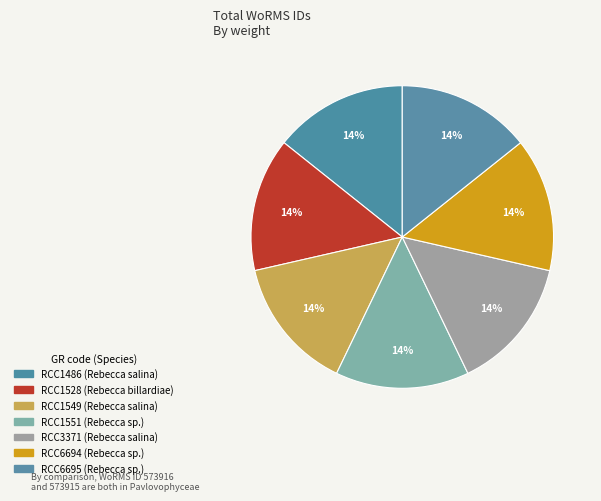

Count the number of slices in the pie.

7